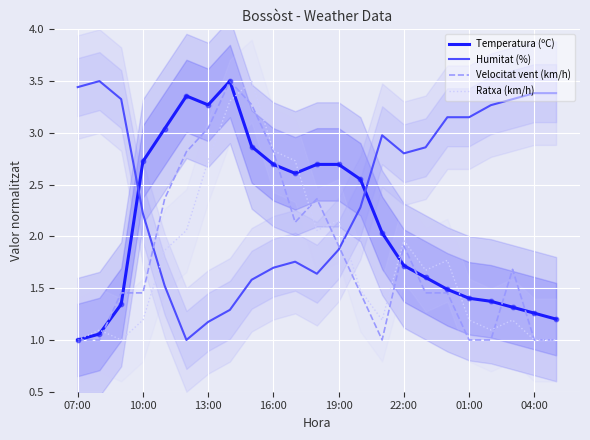

Which series has the largest total across all categories?

Humitat (%)